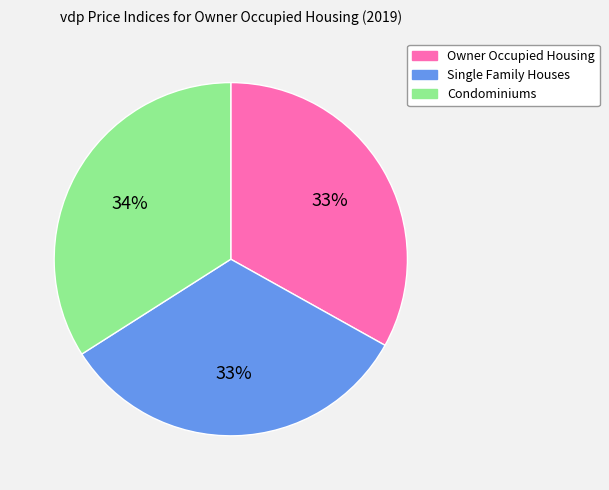

Which slice is the largest?

Condominiums